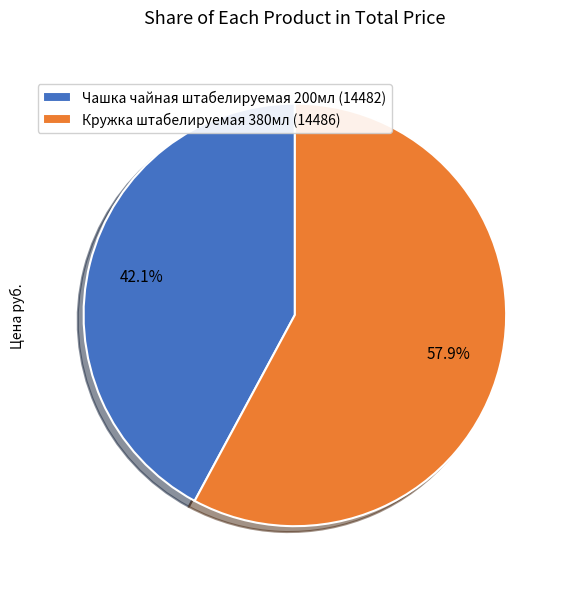

What is the ratio of the value at Кружка штабелируемая 380мл (14486) to the value at Чашка чайная штабелируемая 200мл (14482)?

1.4